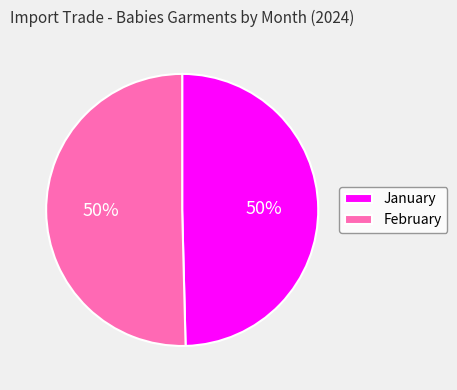

True or false: January accounts for 50% of the total.

True